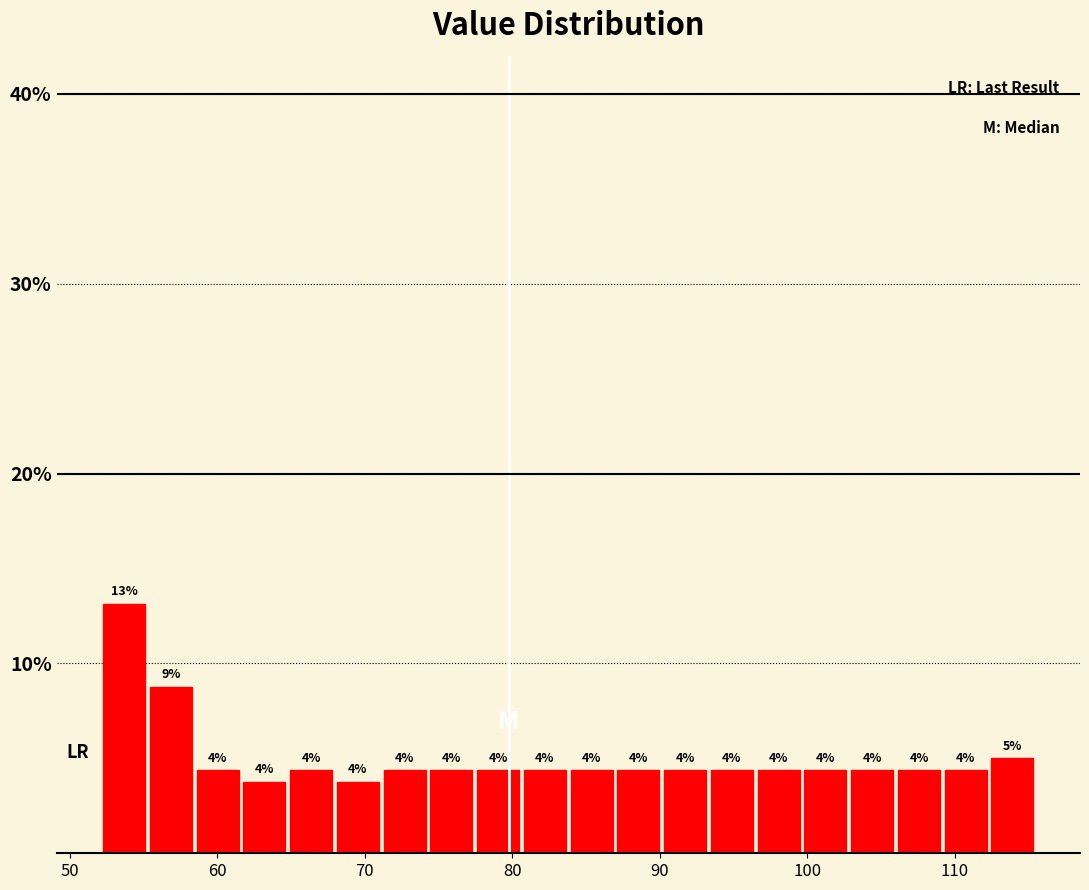

Read against the x-axis, roughly where is the centre of the tallest bar?

54